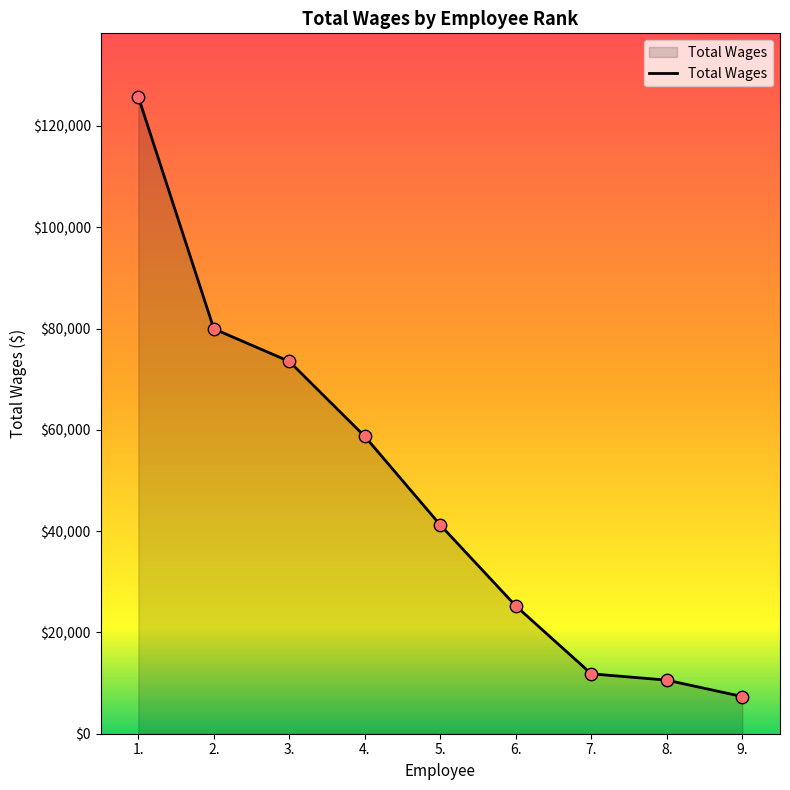

Approximately how many times larger is the value at 1. compared to 3.?

1.7